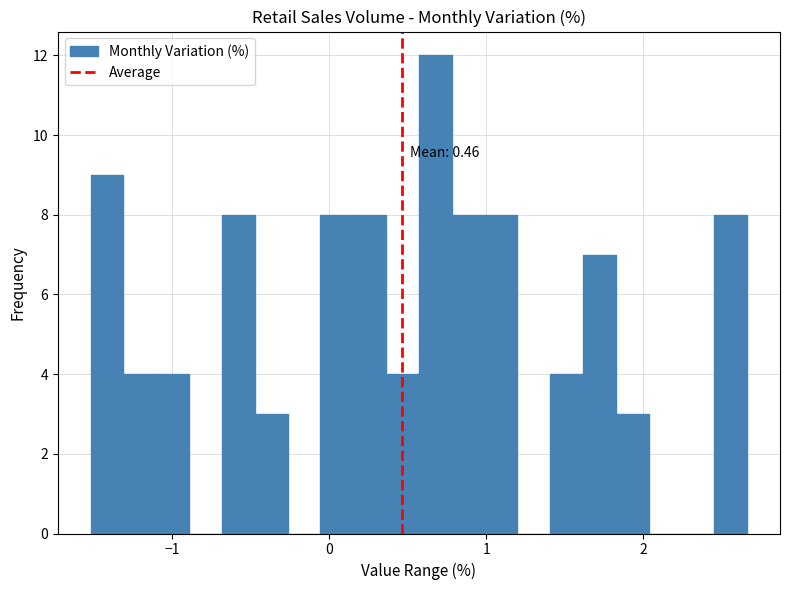

Read against the x-axis, roughly where is the centre of the tallest bar?

0.7